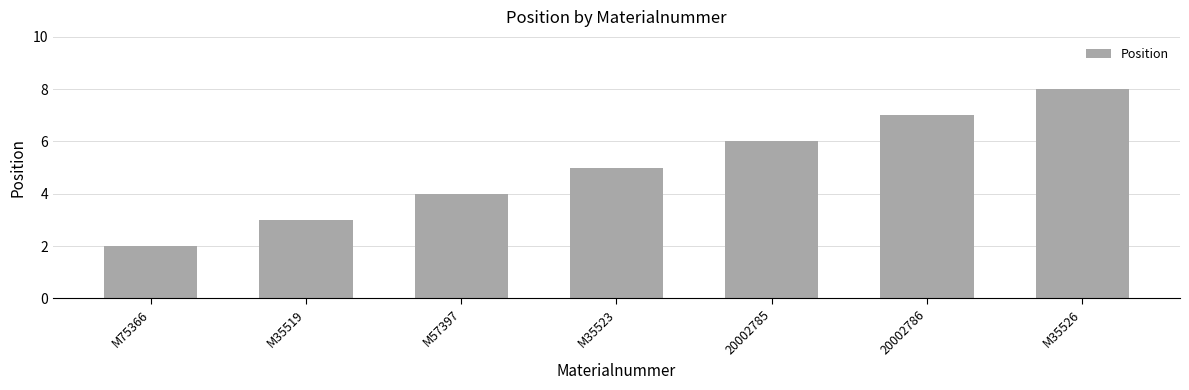

The value at M35526 is 8. True or false?

True